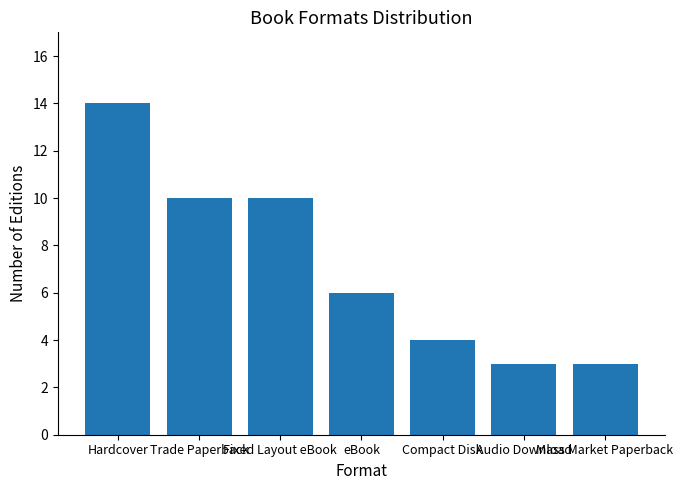

What is the difference between the maximum and minimum values?

11